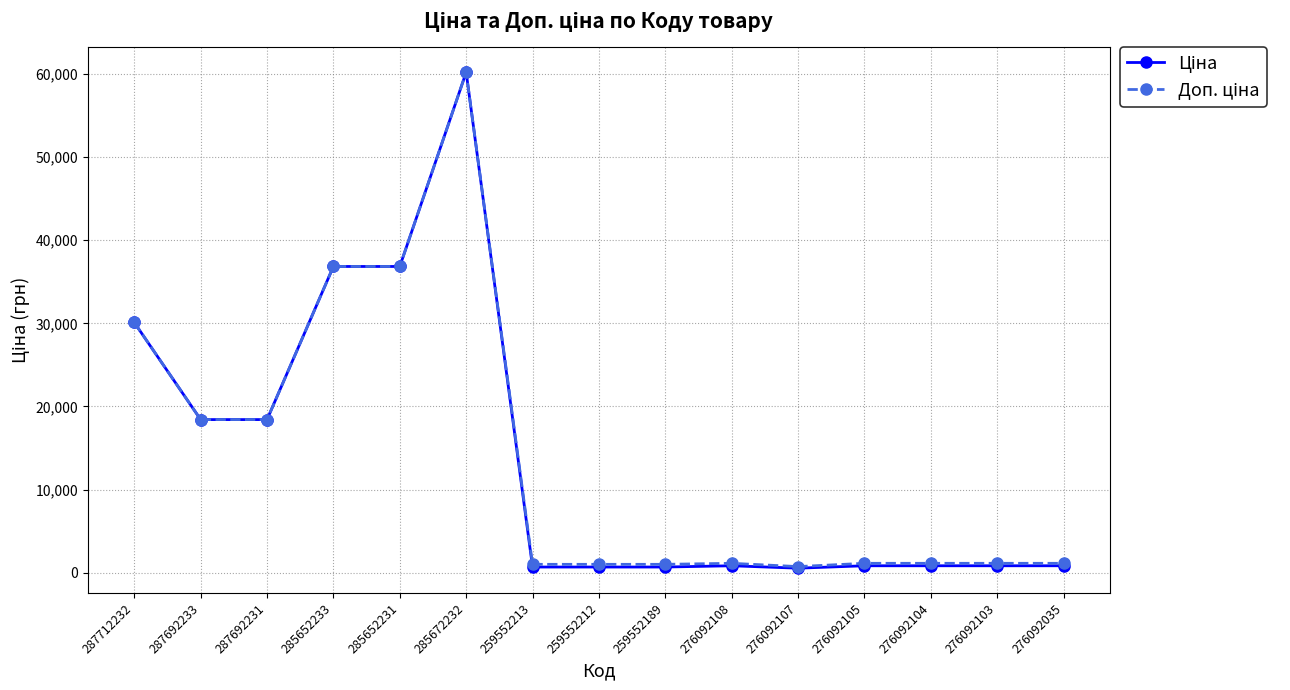

What is the total value across all series at 287692233?

36841.7